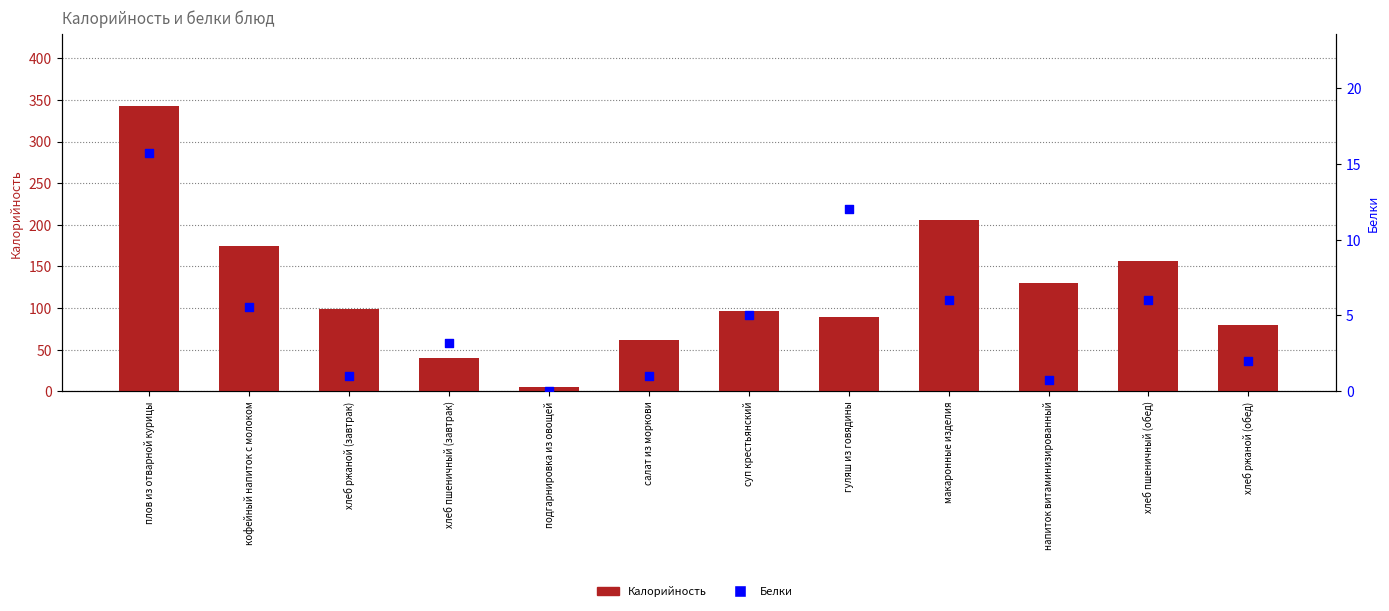

Is the value of Калорийность at макаронные изделия greater than the value of Белки at кофейный напиток с молоком?

Yes